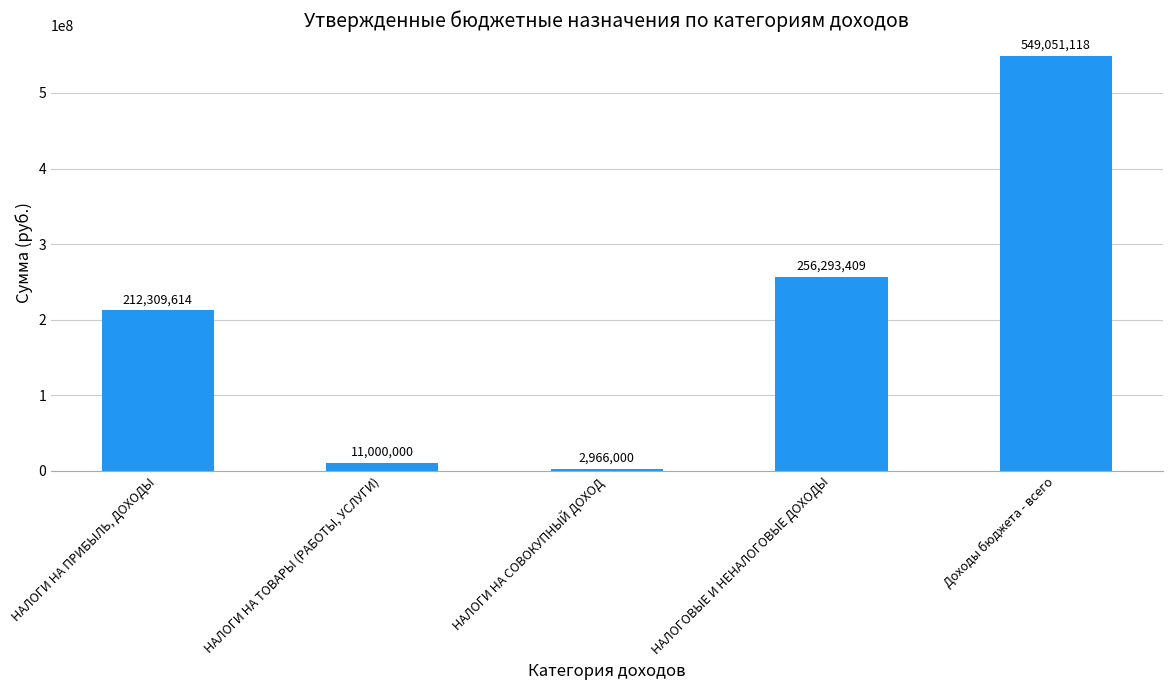

What is the average value?

206324028.2